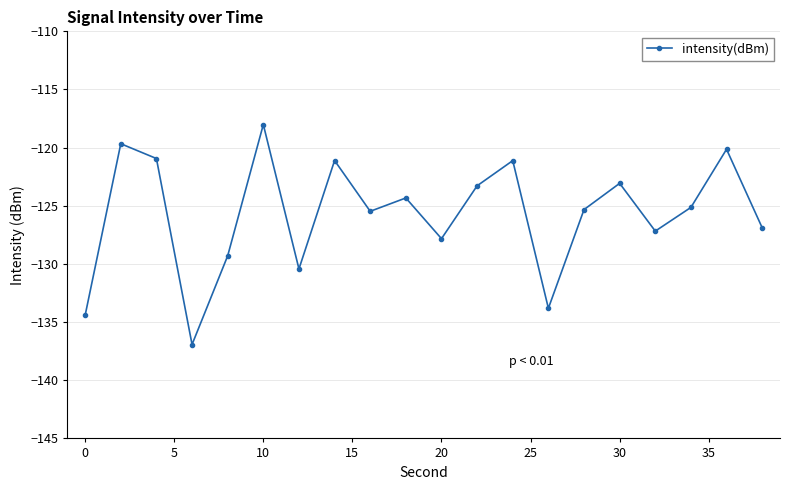

What is the sum of all values?

-2514.4